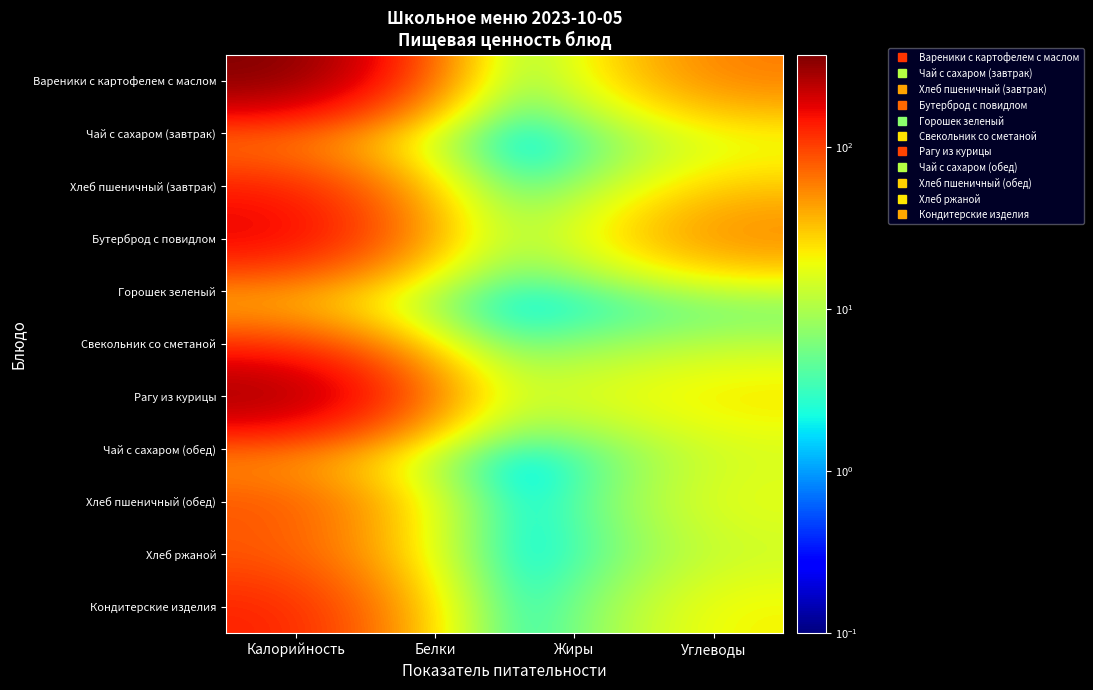

What is the total value across all series at Белки?

59.6